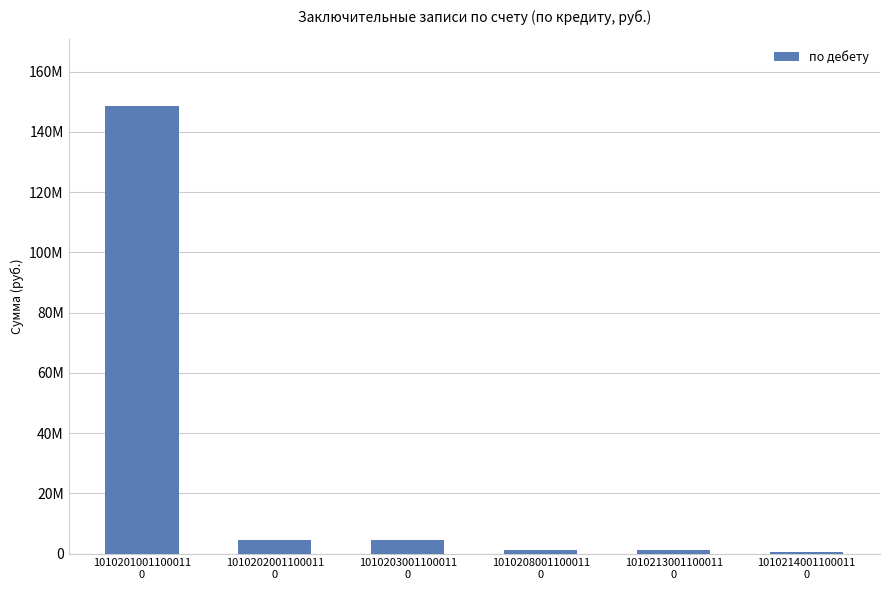

Reading left to right, transcribe all the data shown in this chart.

148620450.3	4539743.1	4445984.1	1279945.9	1257683.5	513786.0